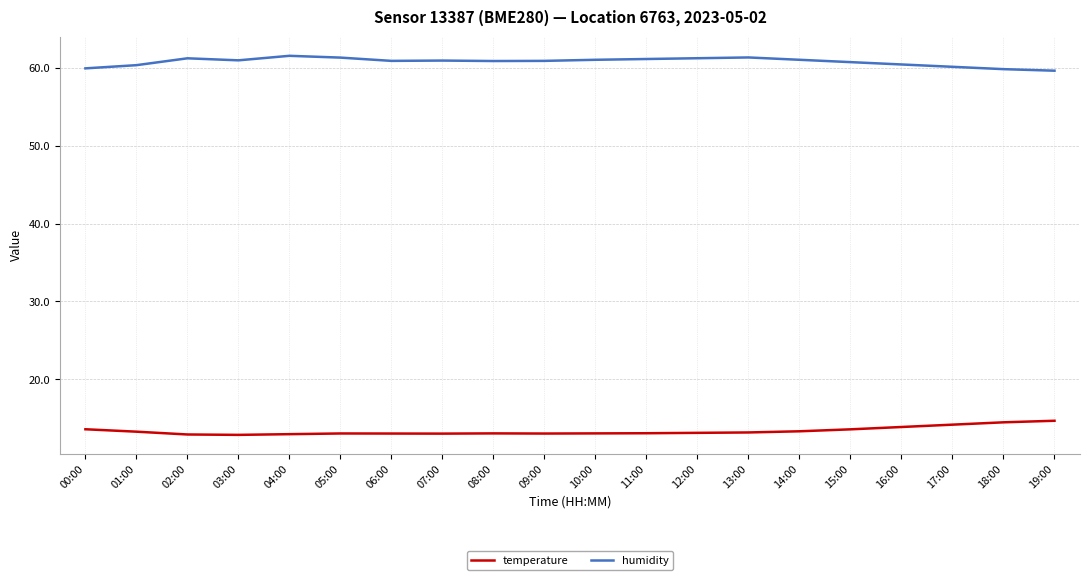

List the series in order of their peak value, lowest first.

temperature, humidity